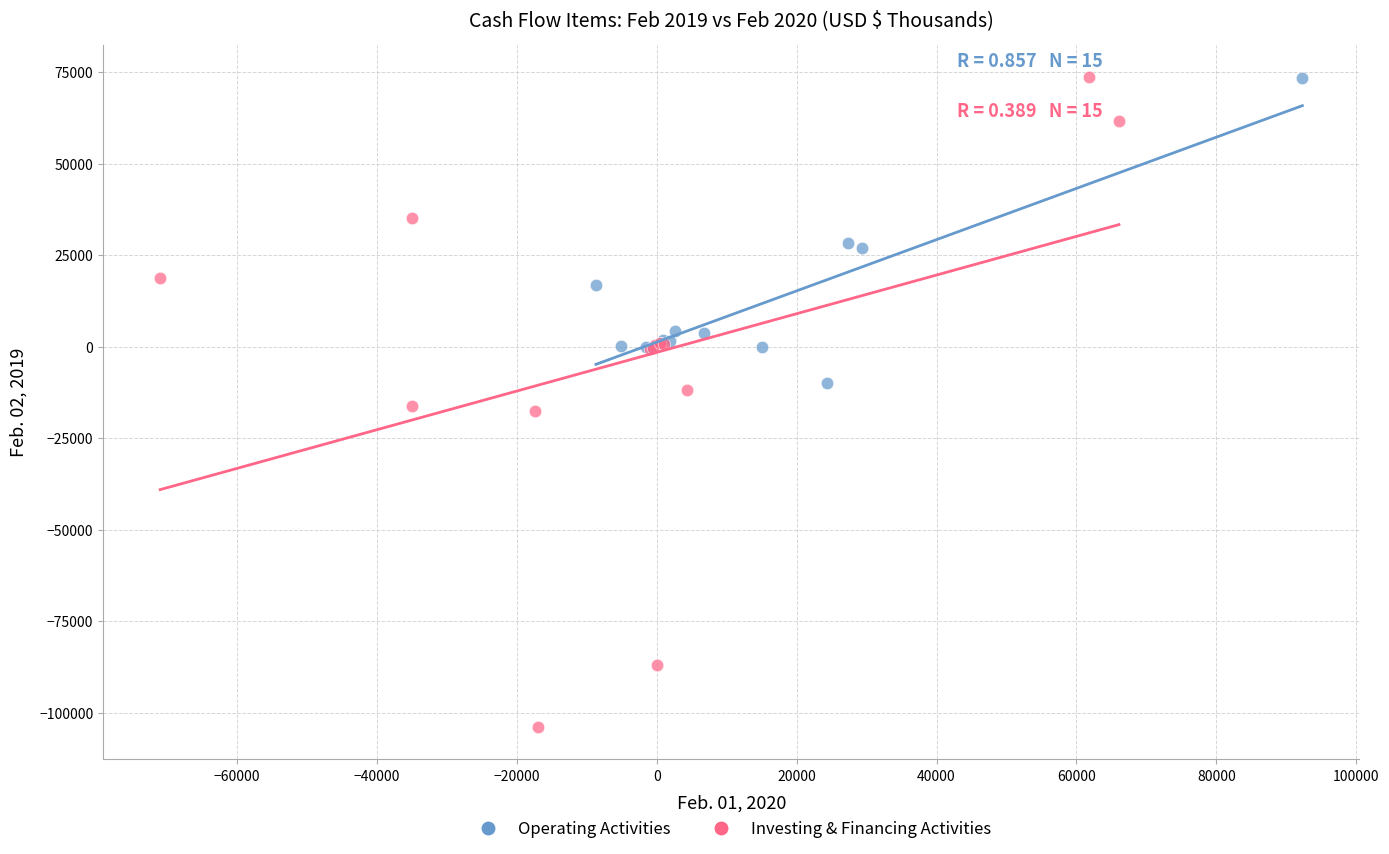

Which series has the widest spread of Y values?

Investing & Financing Activities